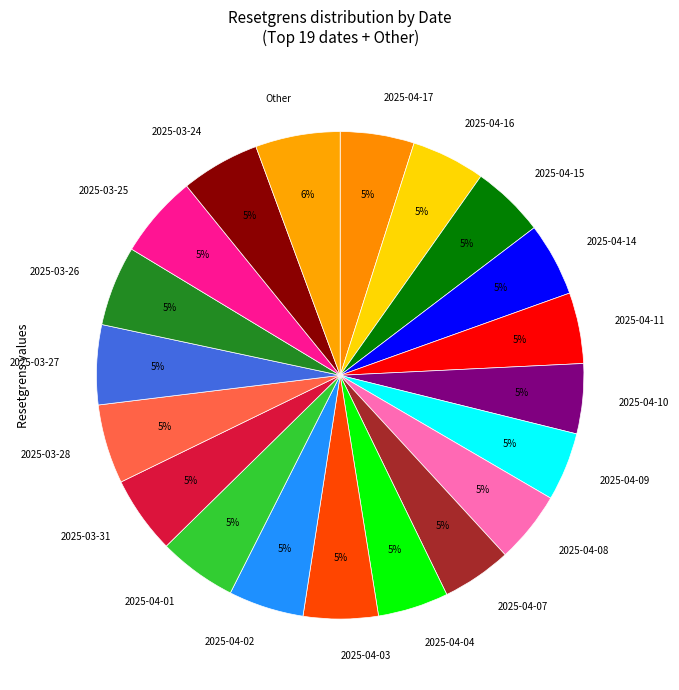

Combined, do 2025-03-24 and 2025-04-04 account for over 50%?

No